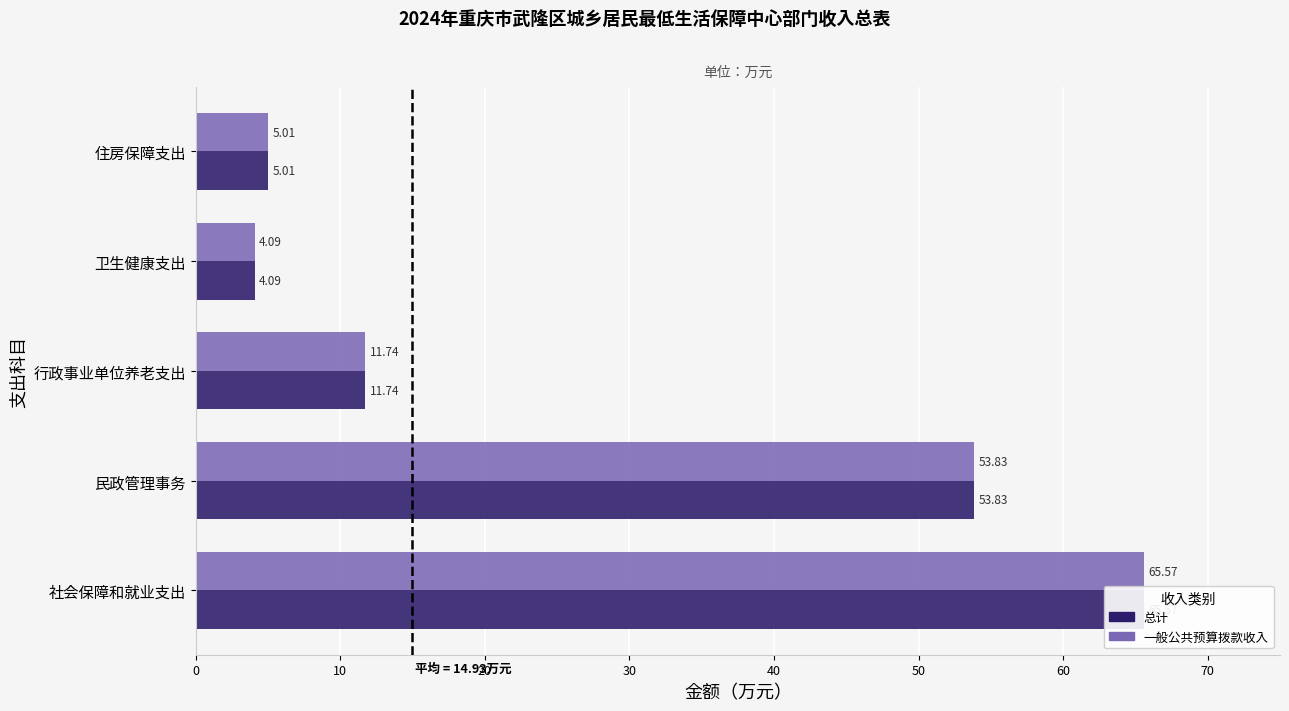

Count the number of data series in this chart.

2